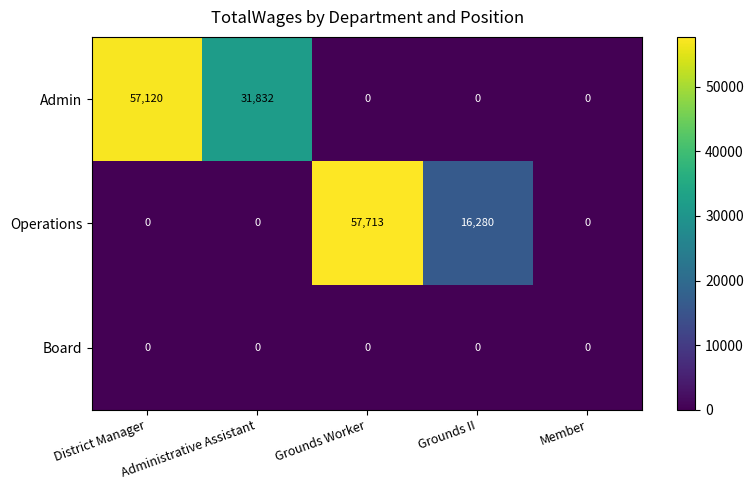

What is the sum of all Admin values?

88952